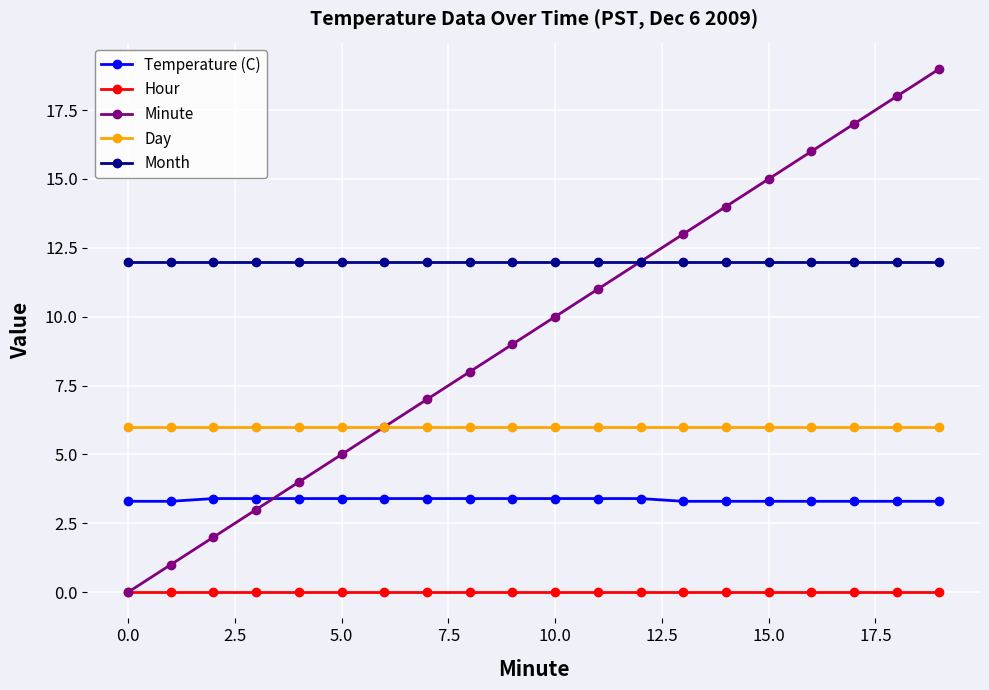

Which series has the widest spread of values?

Minute